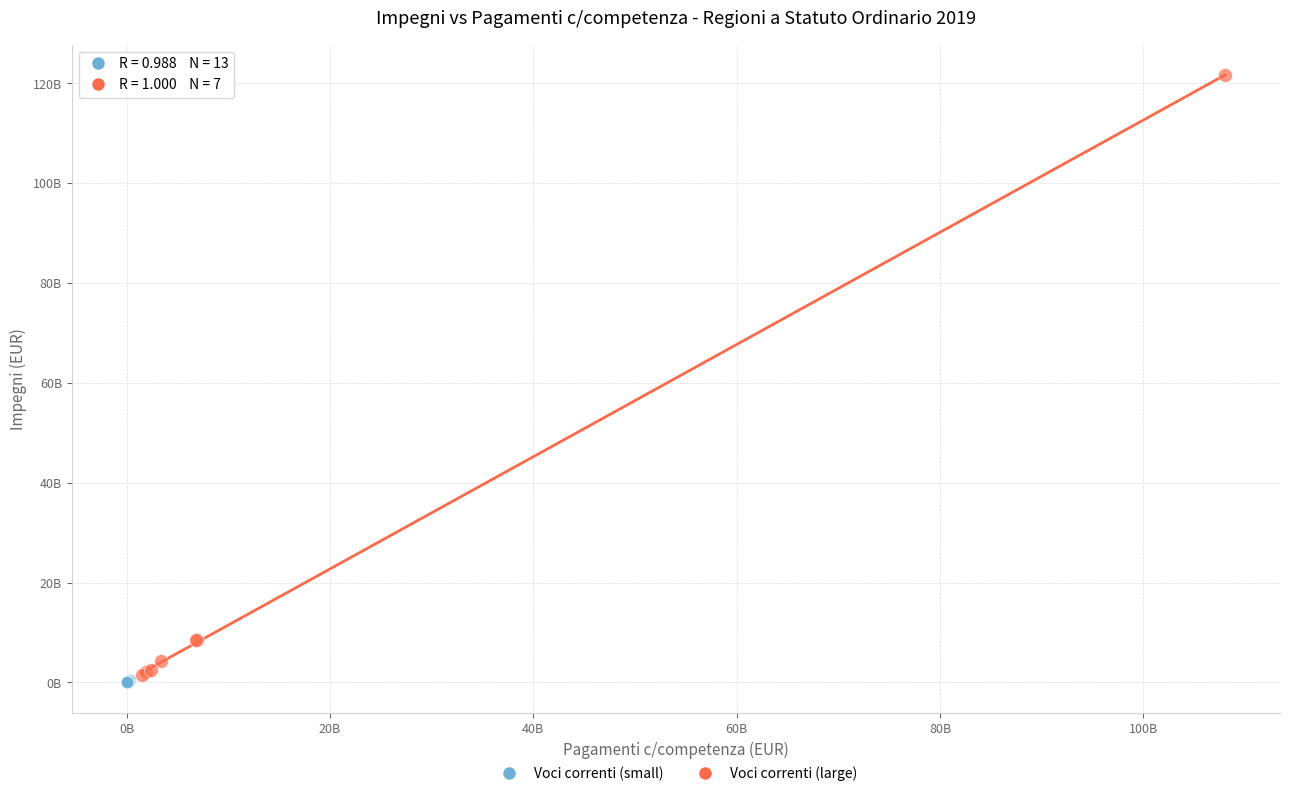

What are all the series names shown in the legend?

Voci correnti (small), Voci correnti (large)